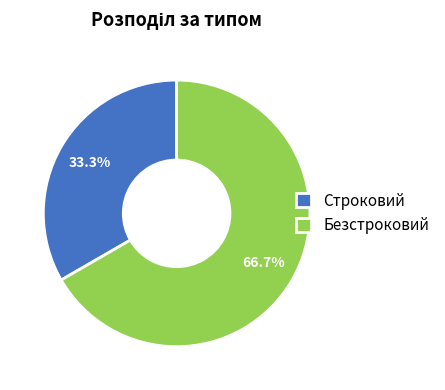

What is the largest slice in the pie chart?

Безстроковий